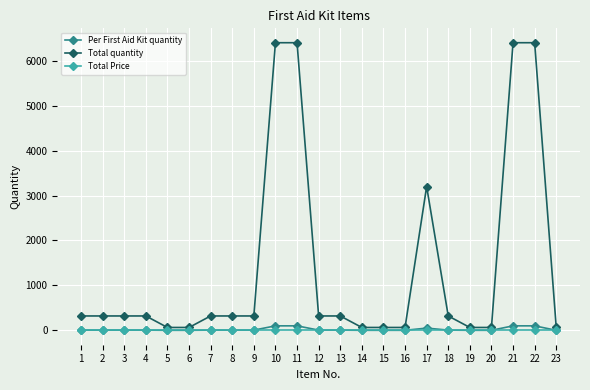

What is the approximate value of Total quantity at 5, to the nearest 100?

100